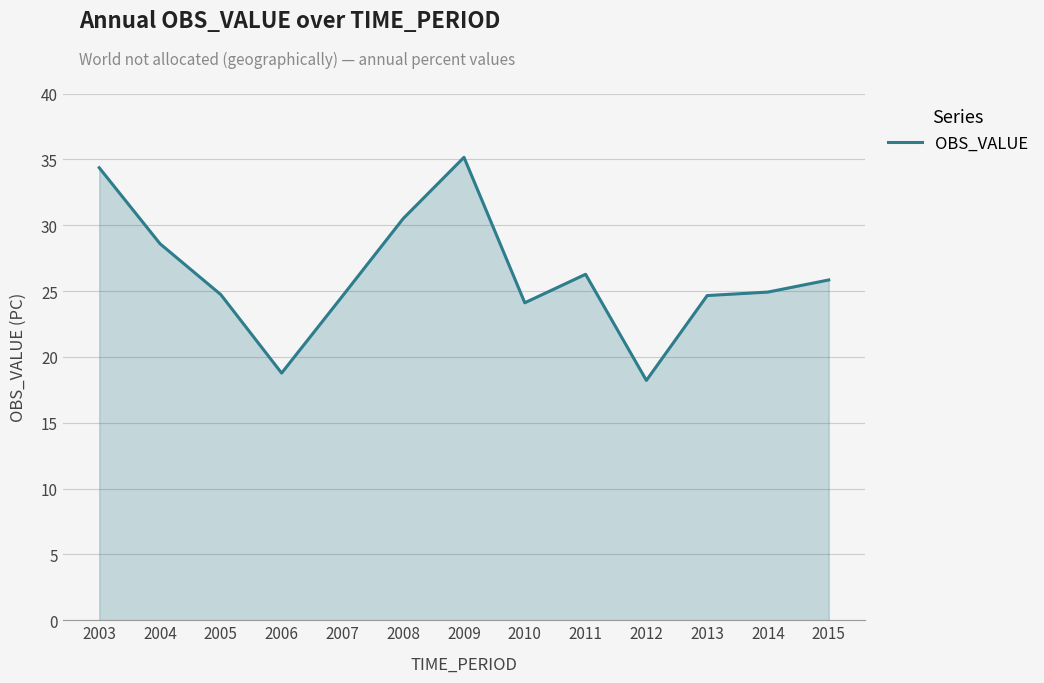

Approximately how many times larger is the value at 2006 compared to 2008?

0.6